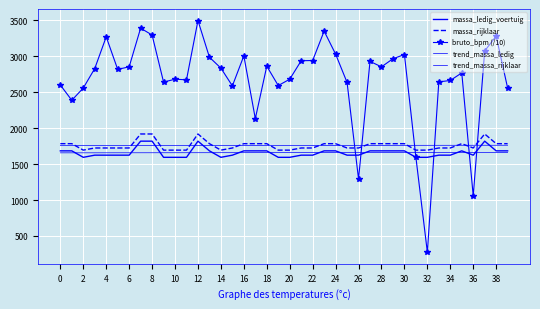

What is the label of the 18th point from the left?

34